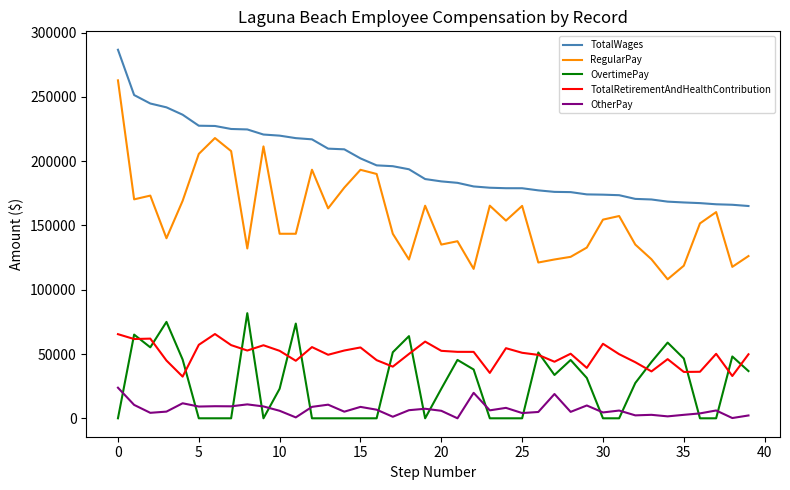

What is the sum of all TotalRetirementAndHealthContribution values?

1979241